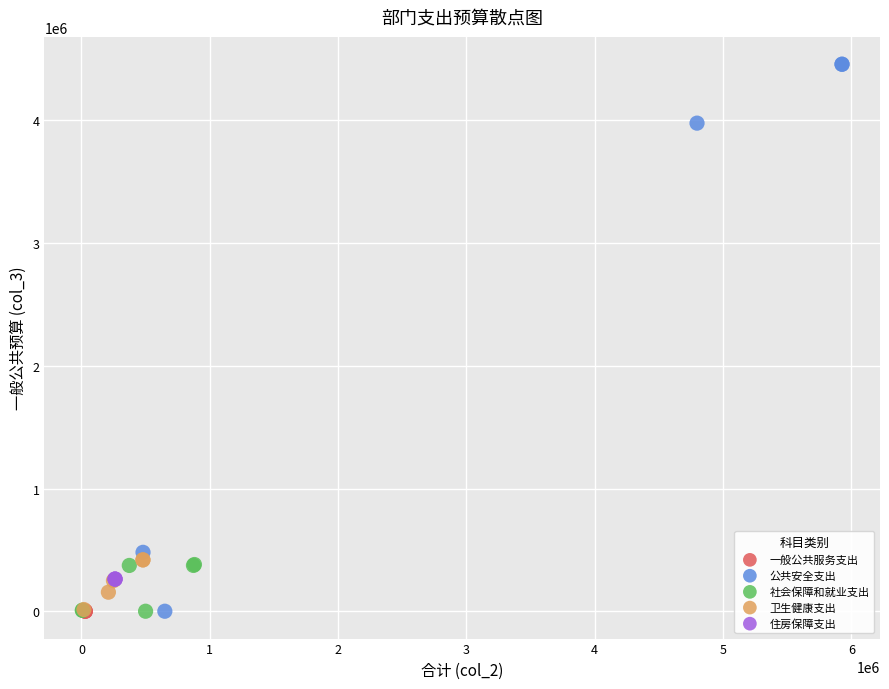

Which series reaches the maximum Y coordinate?

公共安全支出